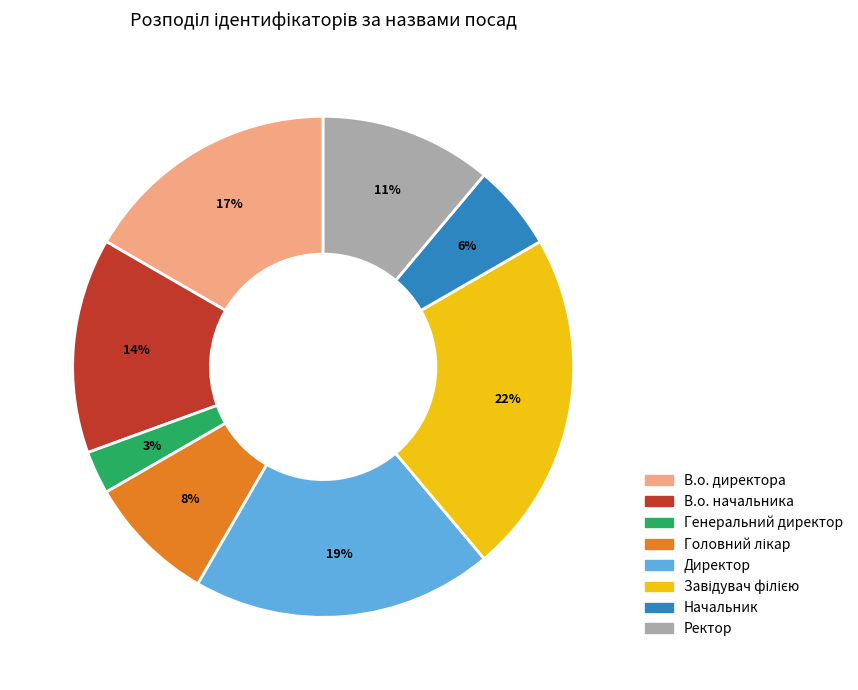

Is the sum of Начальник and В.о. начальника greater than half?

No